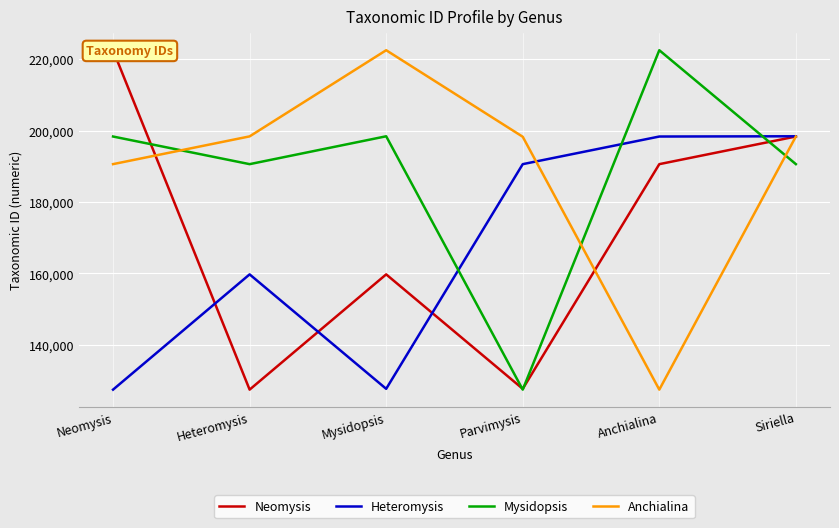

Is the value of Neomysis at Parvimysis greater than the value of Heteromysis at Mysidopsis?

No